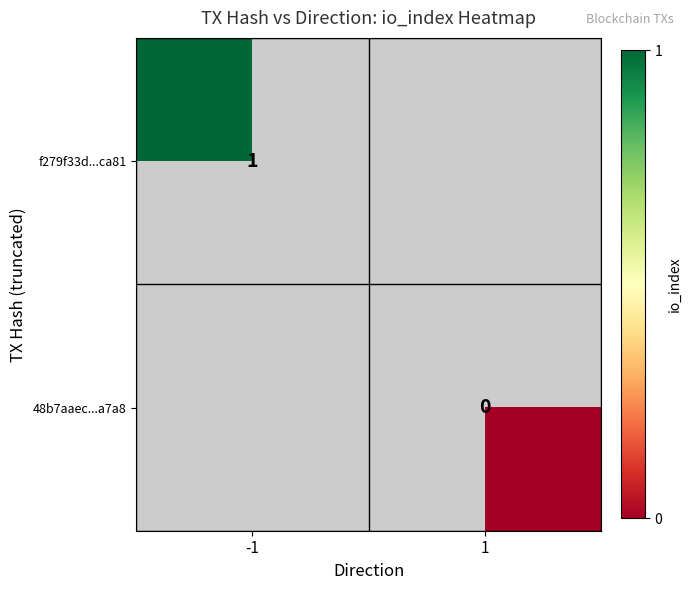

The f279f33d...ca81 series shows 1 at -1. True or false?

True